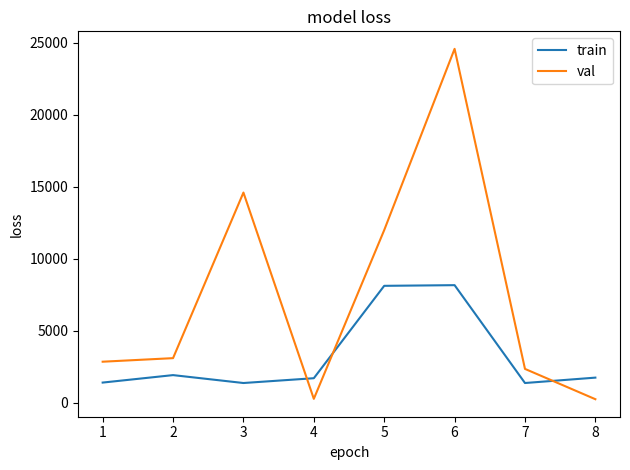

What is the maximum value for train?

8177.5